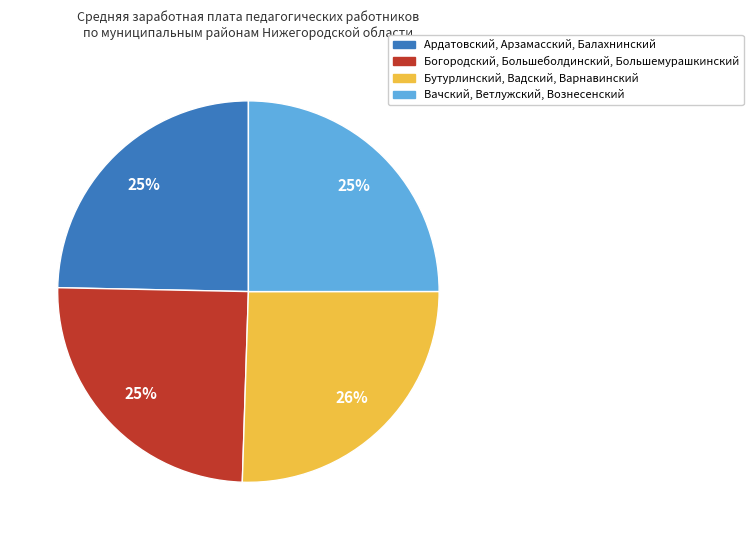

To the nearest percent, what is the average slice percentage?

25%